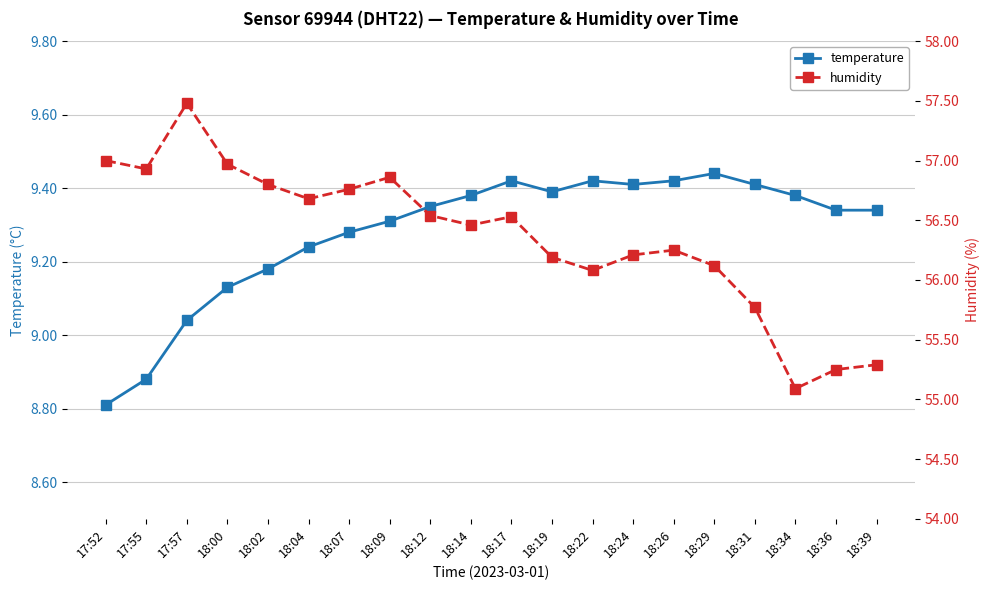

Is it true that humidity equals 56.8 at 18:02?

True